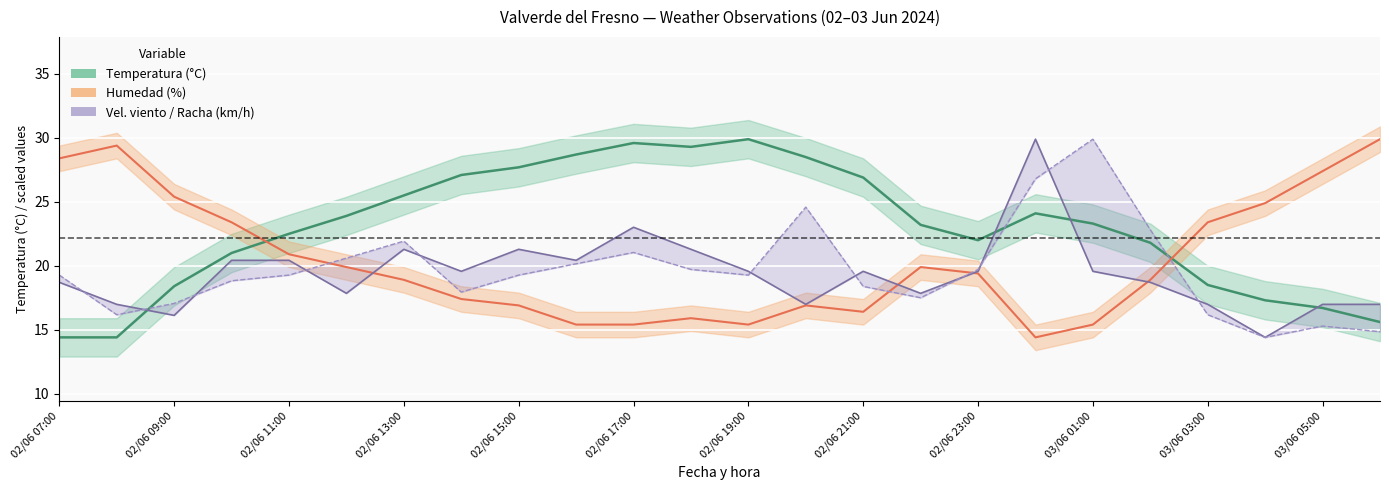

What is the sum of the Racha (km/h) values at 03/06 01:00 and 02/06 19:00?

42.1